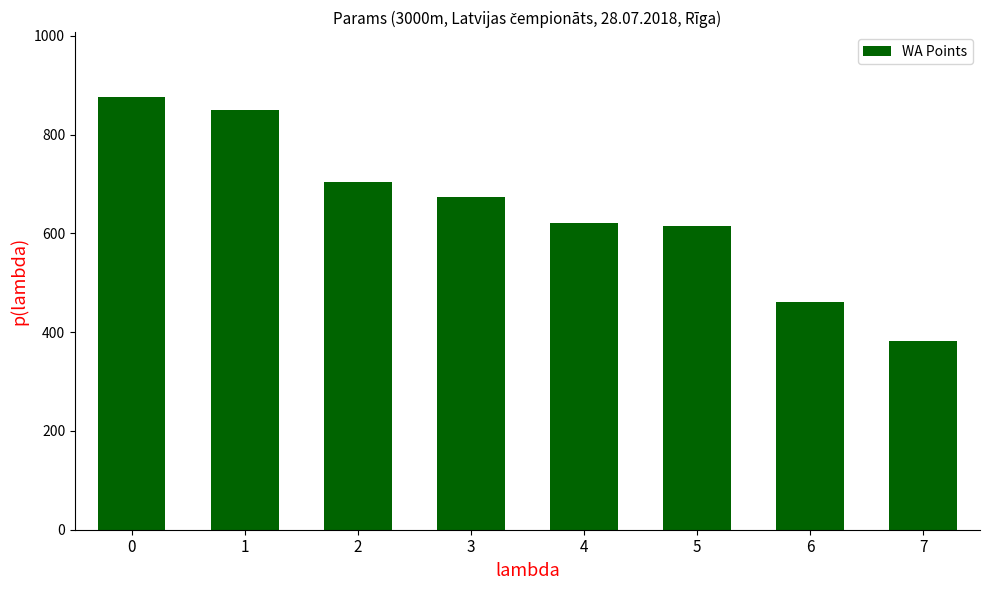

What is the difference between the second highest and minimum values?

468